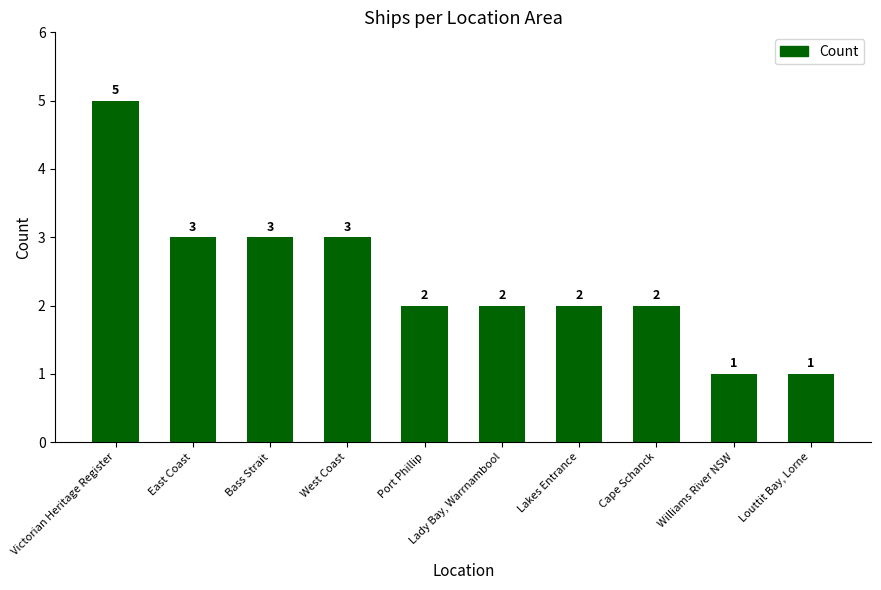

Reading left to right, list all the values displayed in this chart.

Victorian Heritage Register=5	East Coast=3	Bass Strait=3	West Coast=3	Port Phillip=2	Lady Bay, Warrnambool=2	Lakes Entrance=2	Cape Schanck=2	Williams River NSW=1	Louttit Bay, Lorne=1